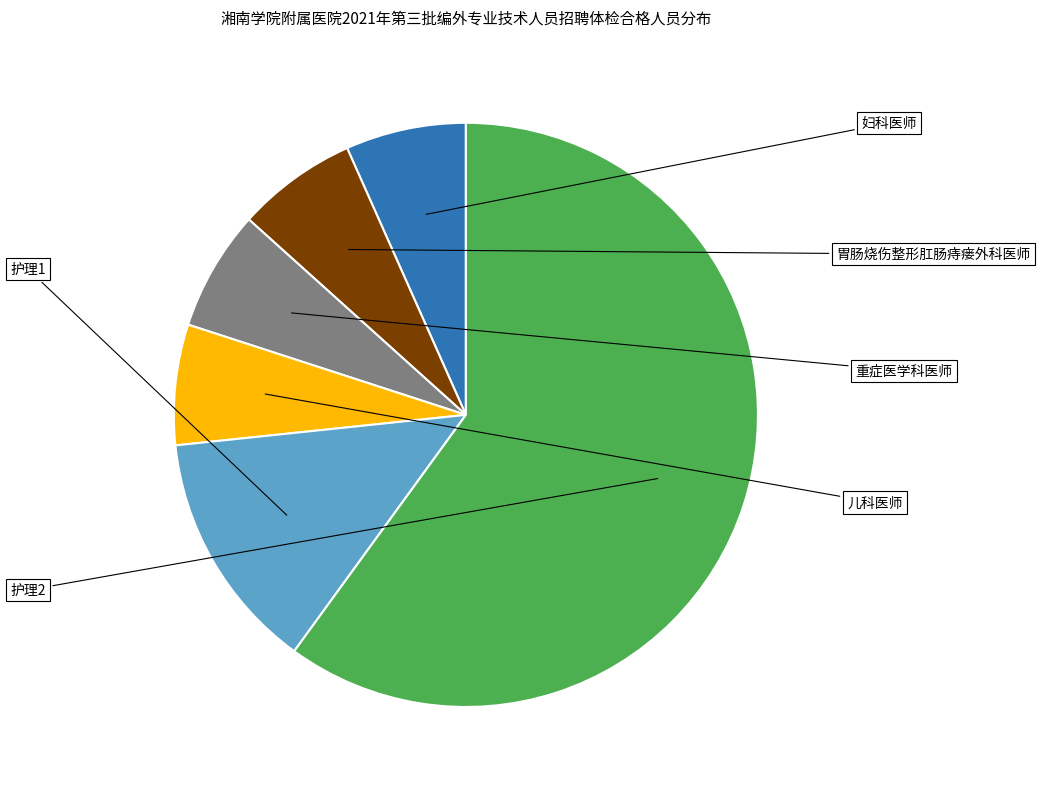

What is the ratio of the value at 胃肠烧伤整形肛肠痔瘘外科医师 to the value at 妇科医师?

1.0